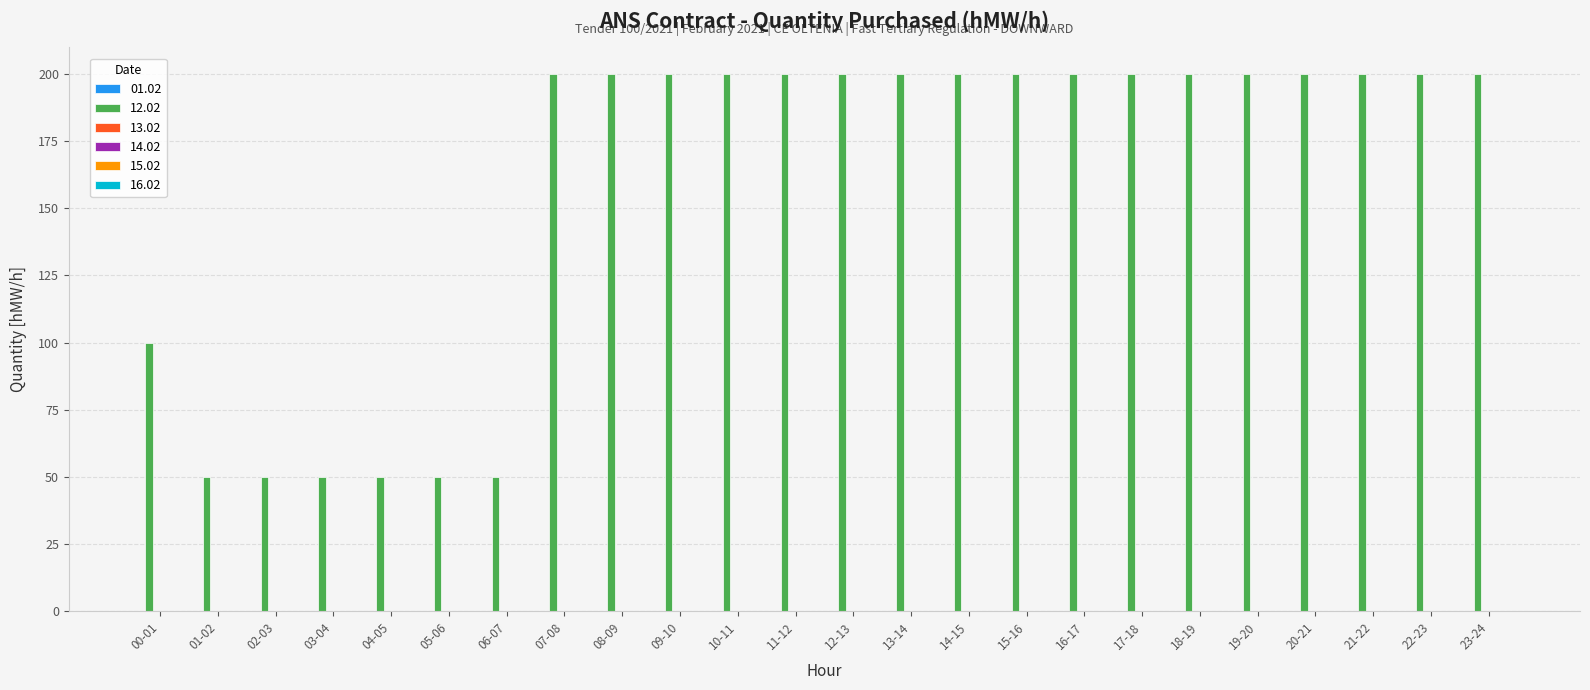

What position from the right is 17-18?

7